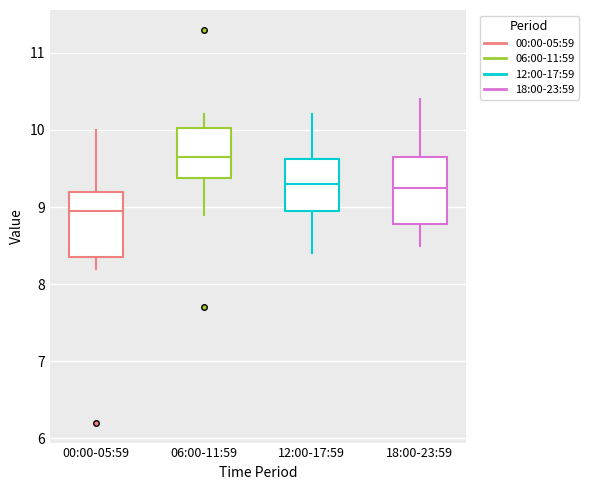

Reading left to right, read every box against the y-axis: the position of its median line, the range the box covers, and the ends of its whiskers. The values are not printed on the chart, so give them approximately, as read against the axis.

00:00-05:59: median 9.0, box 8.4 to 9.2, whiskers 8.2 to 10.0
06:00-11:59: median 9.7, box 9.4 to 10.0, whiskers 8.9 to 10.2
12:00-17:59: median 9.3, box 9.0 to 9.6, whiskers 8.4 to 10.2
18:00-23:59: median 9.3, box 8.8 to 9.7, whiskers 8.5 to 10.4